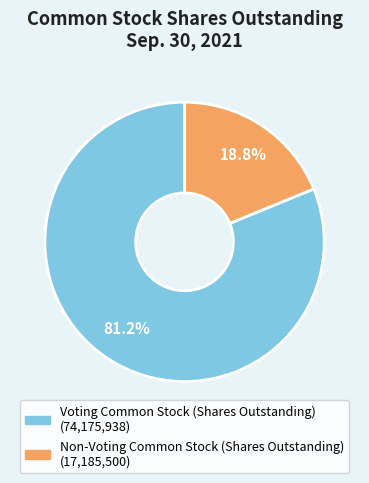

Which has a higher value, Voting Common Stock (Shares Outstanding) or Non-Voting Common Stock (Shares Outstanding)?

Voting Common Stock (Shares Outstanding)